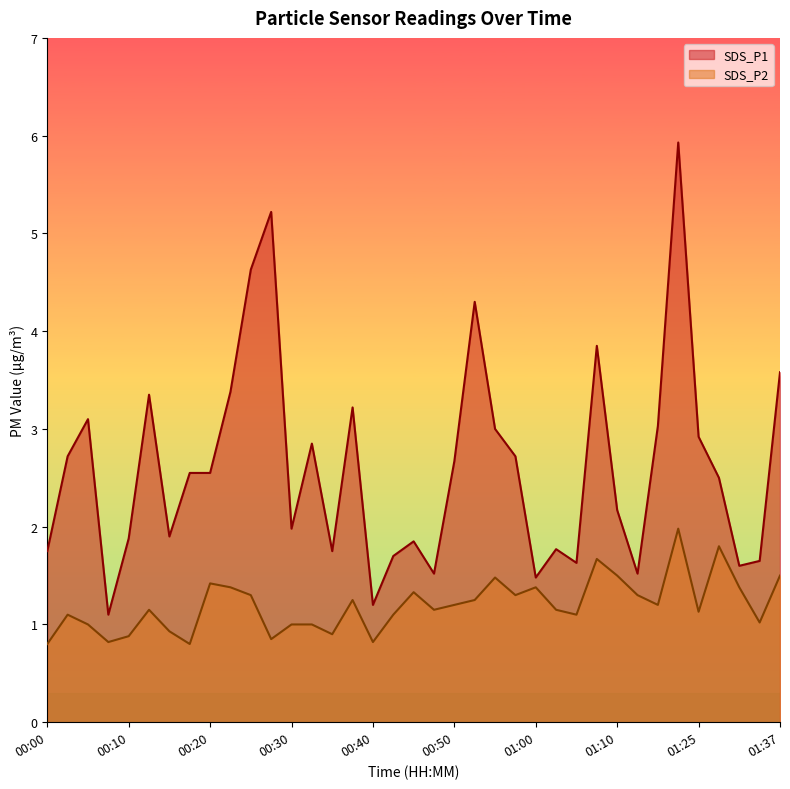

How many data points in SDS_P1 are above 2?

21